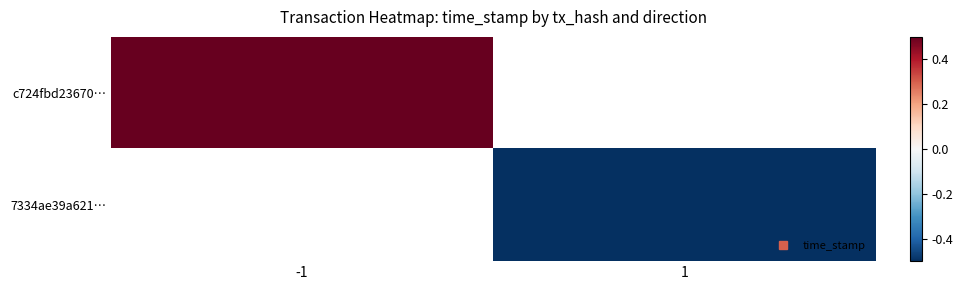

Count the number of categories in the chart.

2